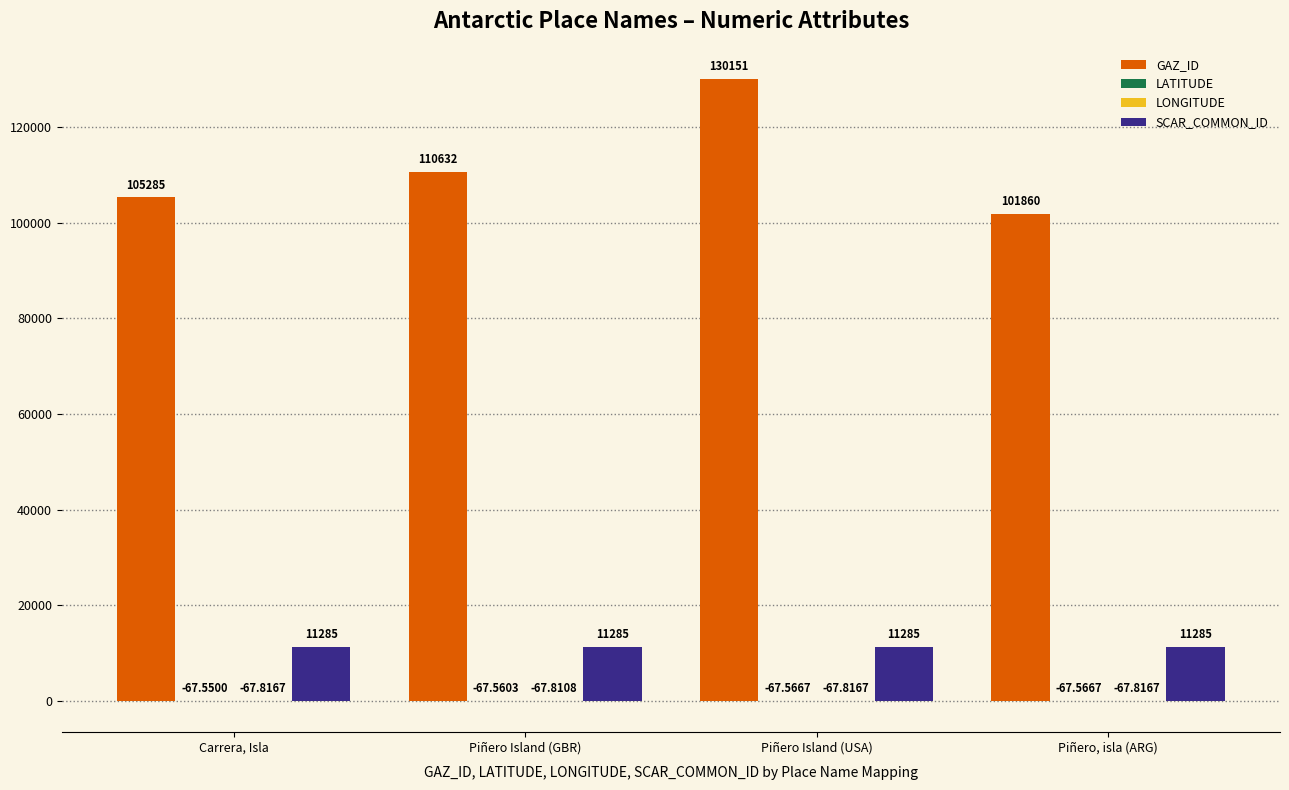

Between Carrera, Isla and Piñero Island (GBR), which series saw the biggest shift?

GAZ_ID